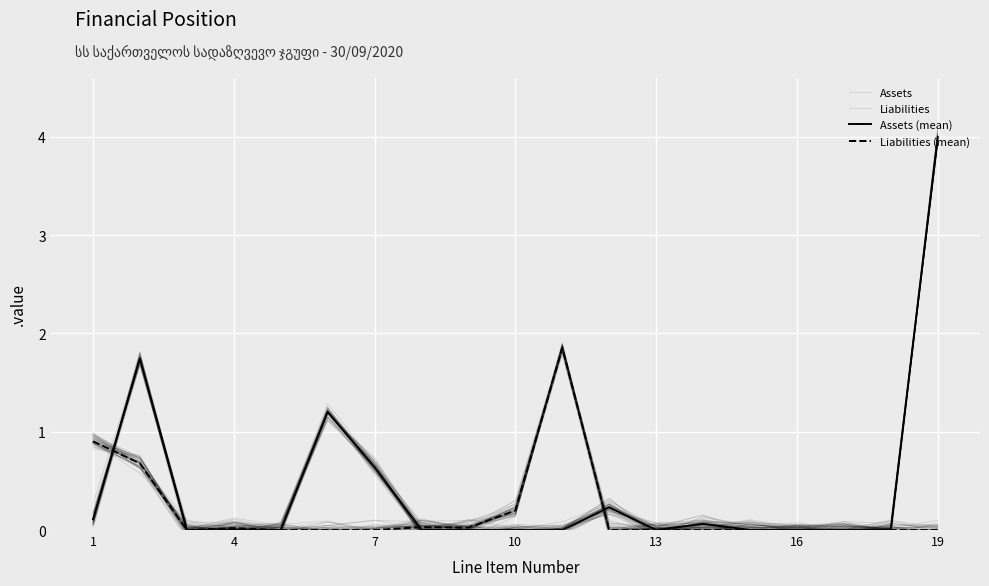

In Liabilities, how many points are lower than both neighbors (excluding endpoints)?

5